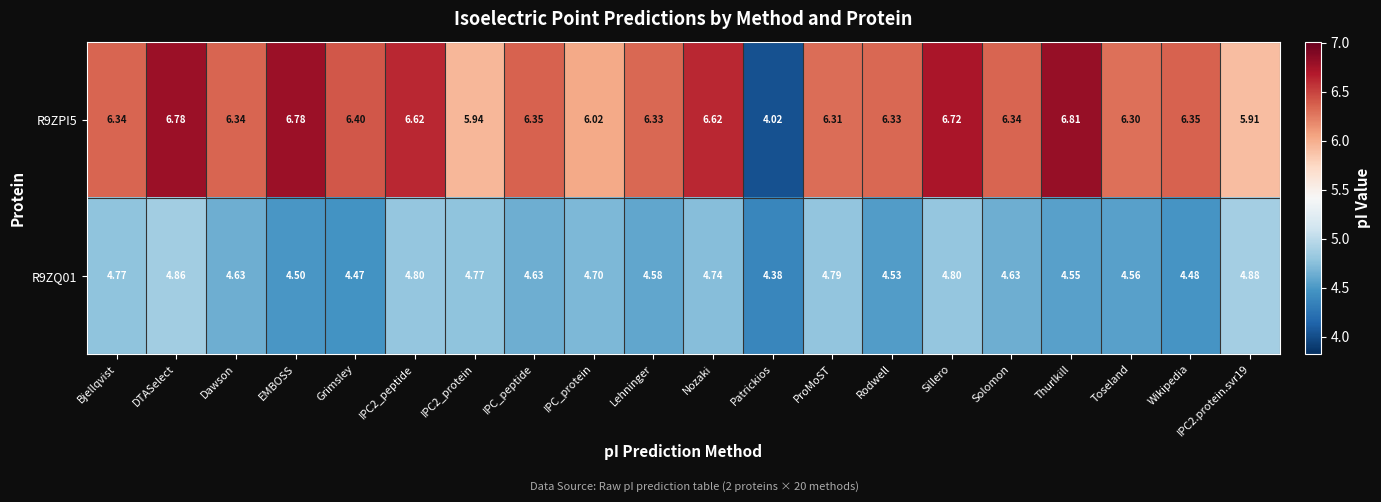

At which category does the chart reach its minimum across all series?

Patrickios